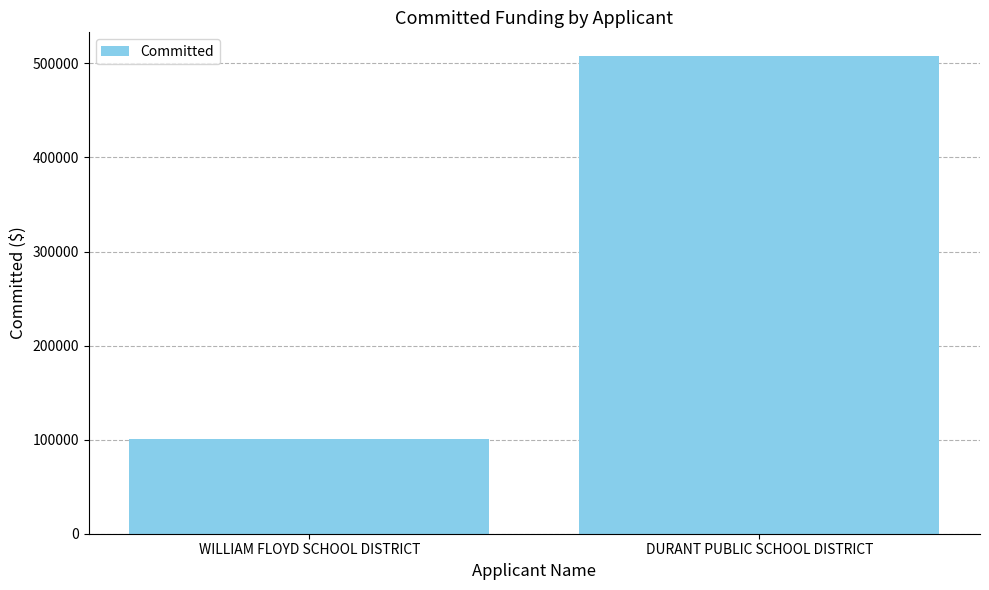

Is it true that the value at WILLIAM FLOYD SCHOOL DISTRICT is 100219.4?

True